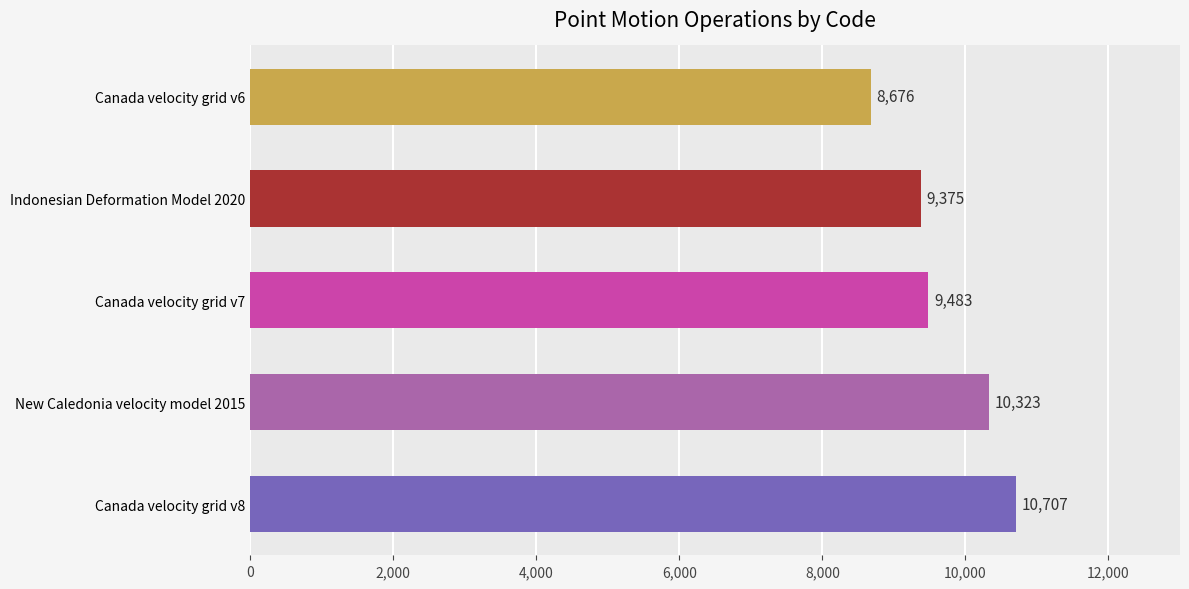

Reading bottom to top, transcribe all the data shown in this chart.

10707	10323	9483	9375	8676